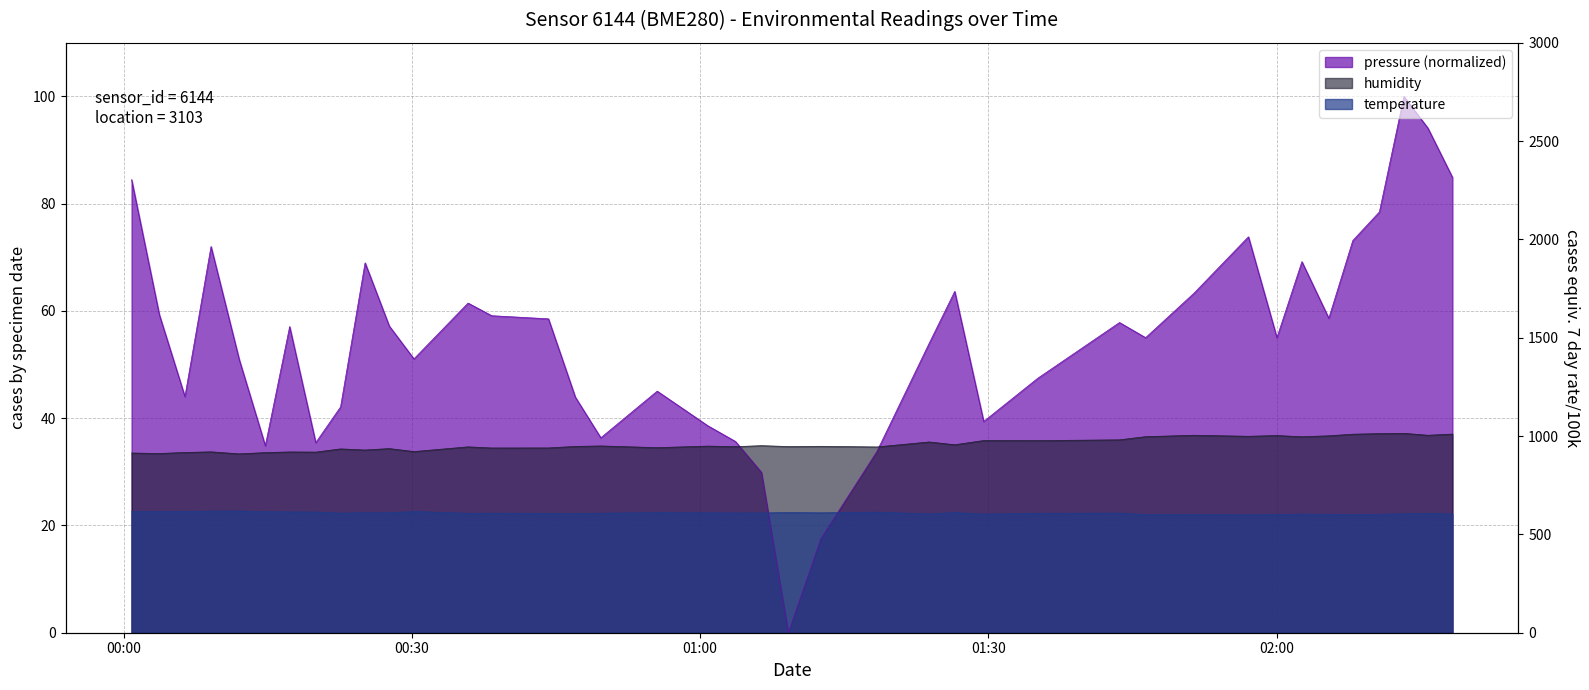

At which category is the sum across all series the highest?

2022-09-03T02:13:15